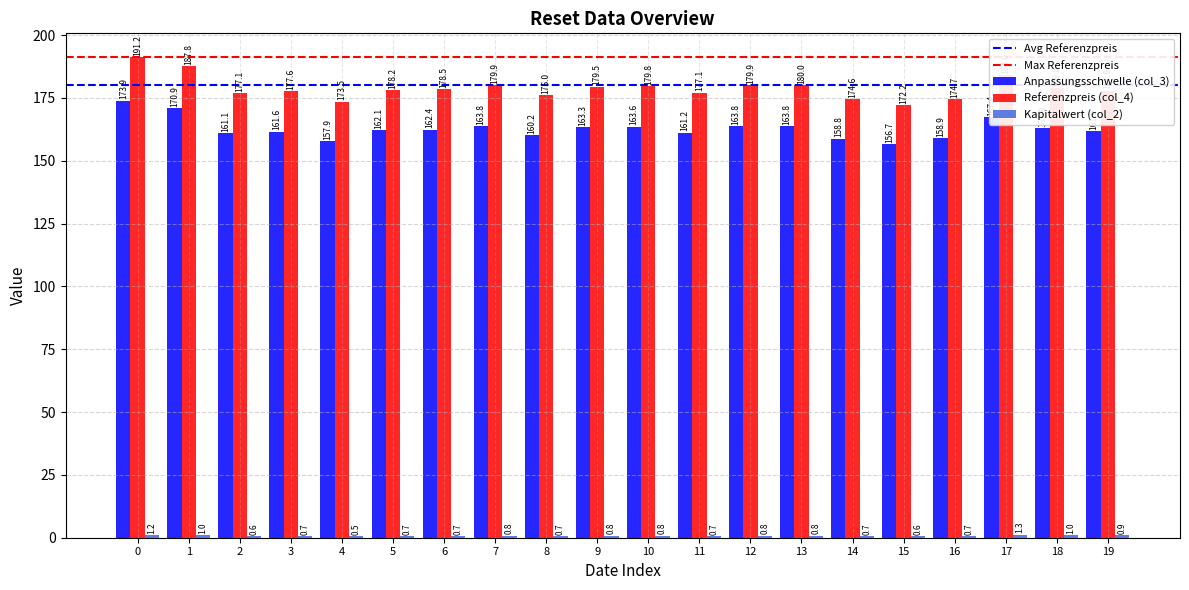

At which category is the sum across all series the highest?

0